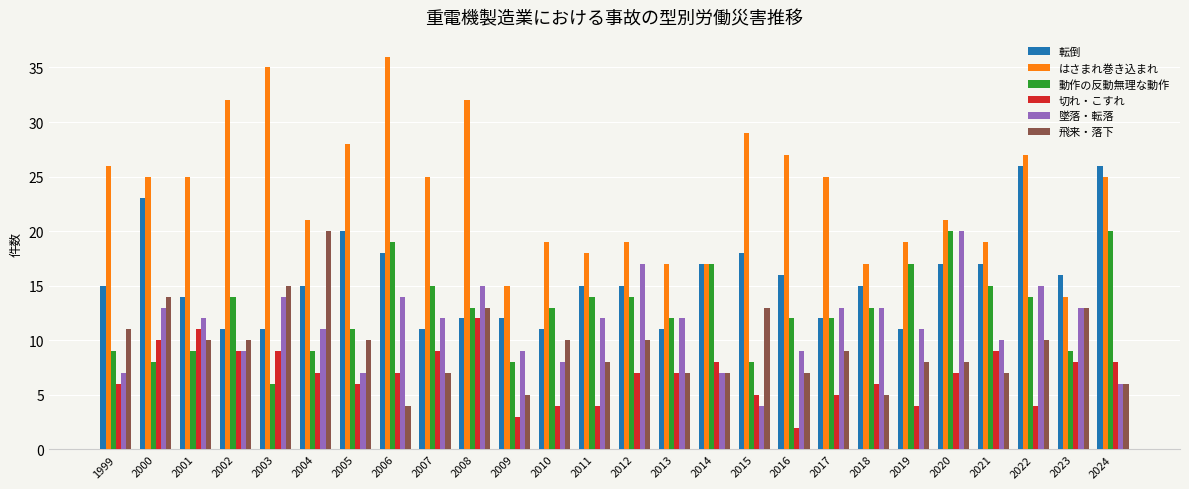

How many distinct data groups are displayed?

6